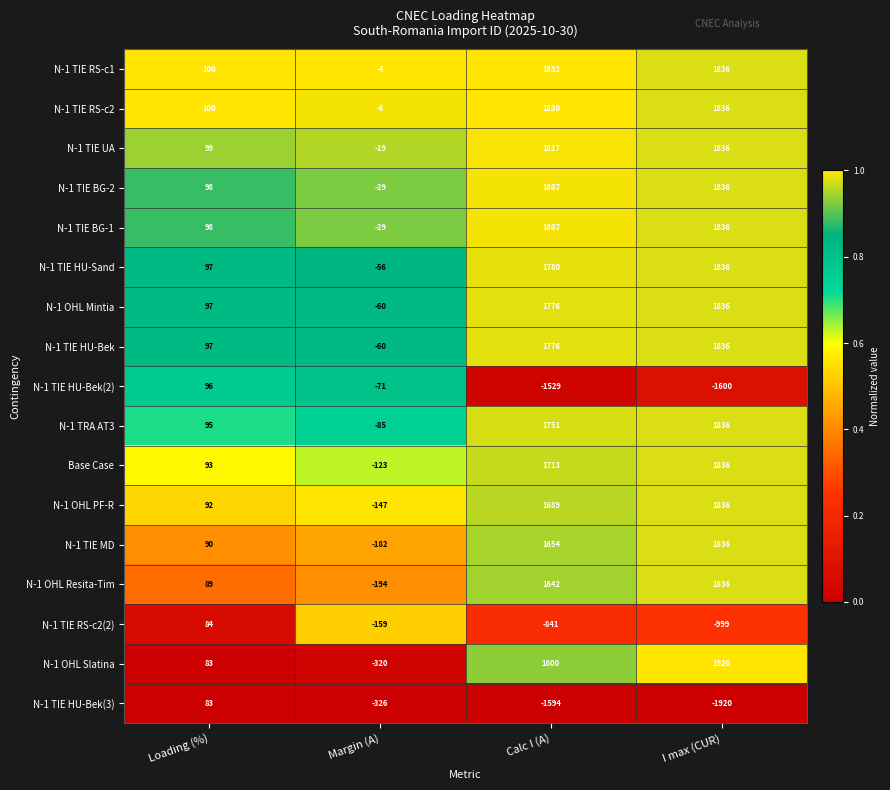

The value of N-1 TIE RS-c2(2) at Calc I (A) is -841. True or false?

True